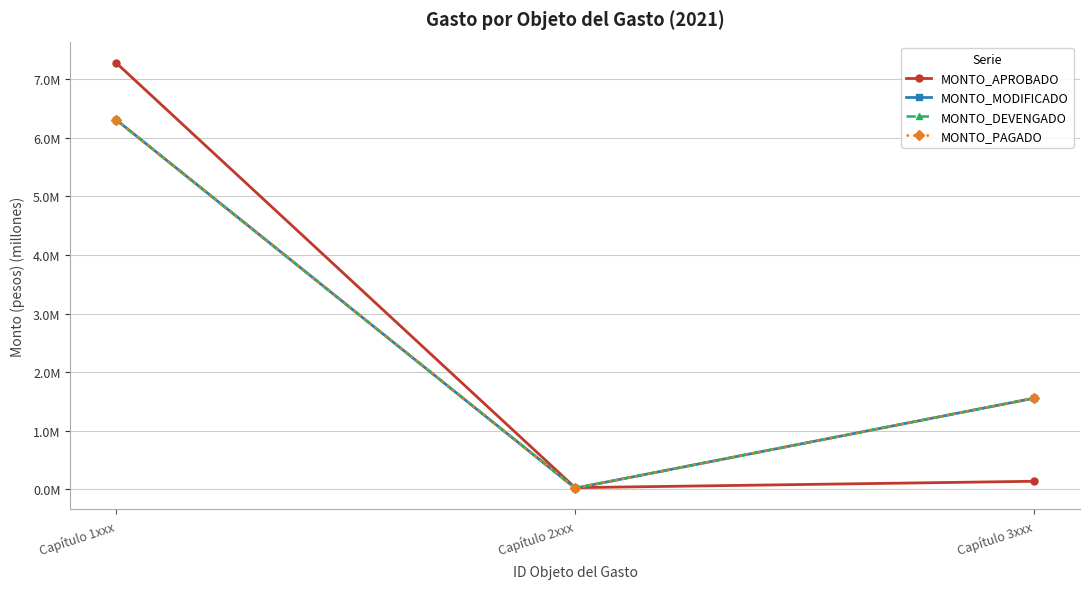

What is the label of the 1st point from the left?

Capítulo 1xxx